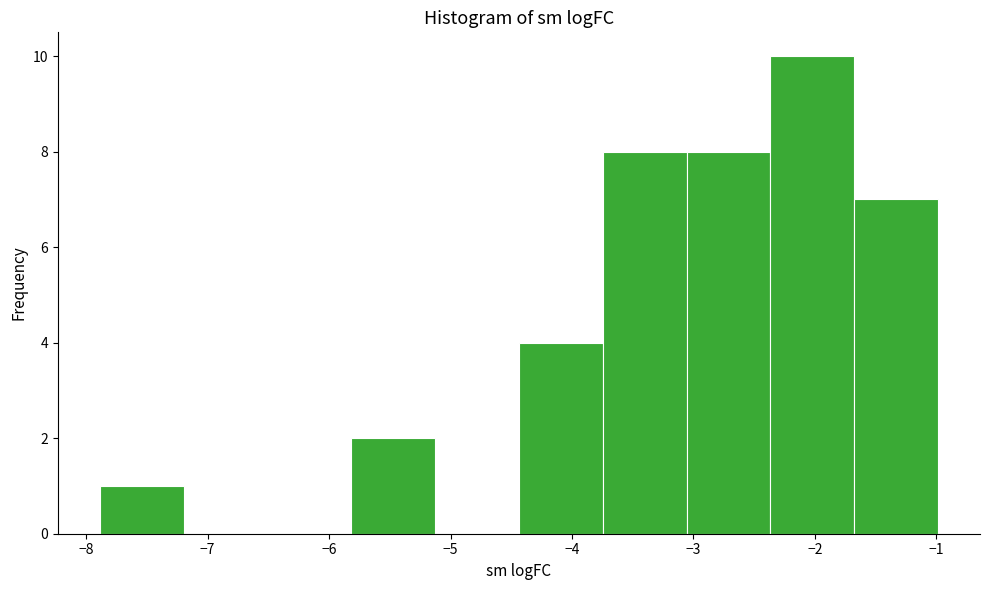

How tall is the bar that spans -4.4 to -3.7 on the x-axis? Neither the bar edges nor the heights are printed on the chart, so give them approximately, as read against the axes.

4